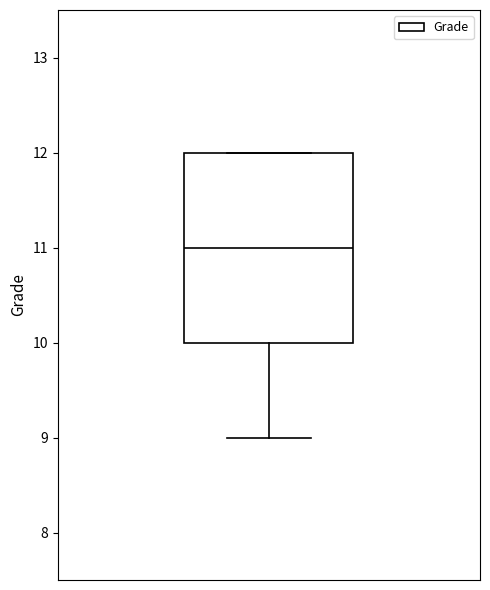

Read this box plot against the y-axis: the position of the median line, the range covered by the box, and the ends of both whiskers. The values are not printed on the chart, so give them approximately, as read against the axis.

median 11, box 10 to 12, whiskers 9 to 12